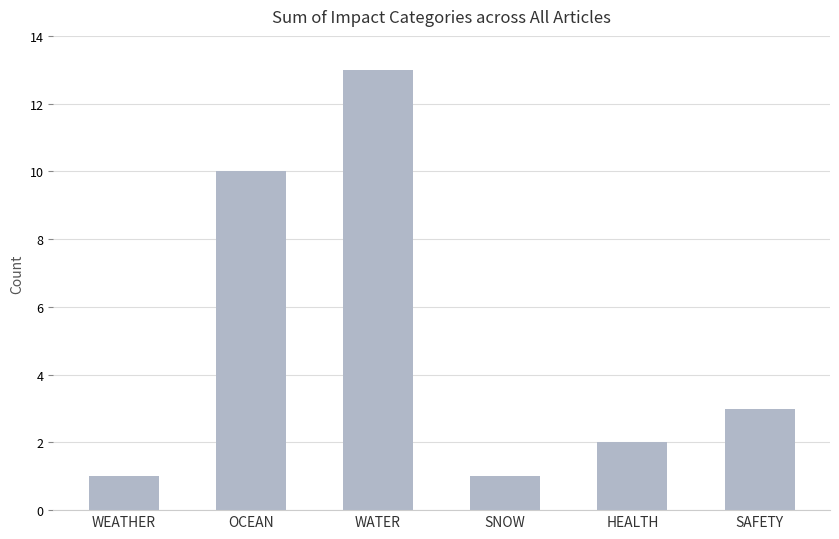

What is the minimum value shown in the chart?

1